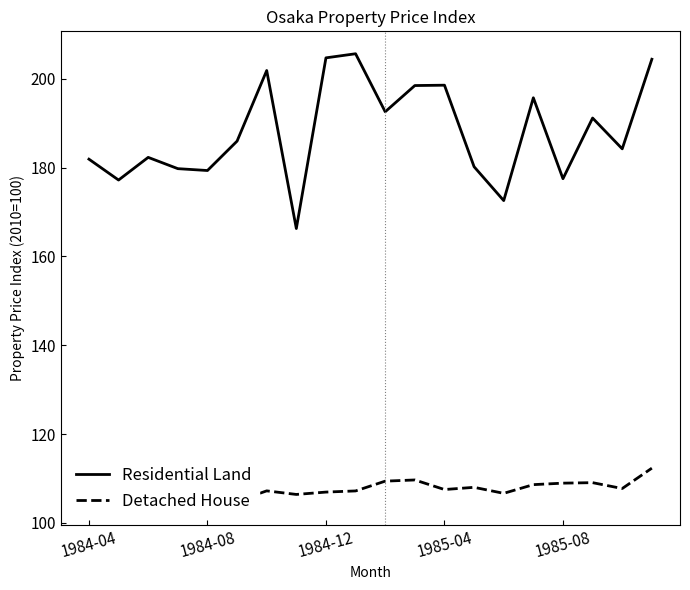

How many lines are shown in the chart?

2